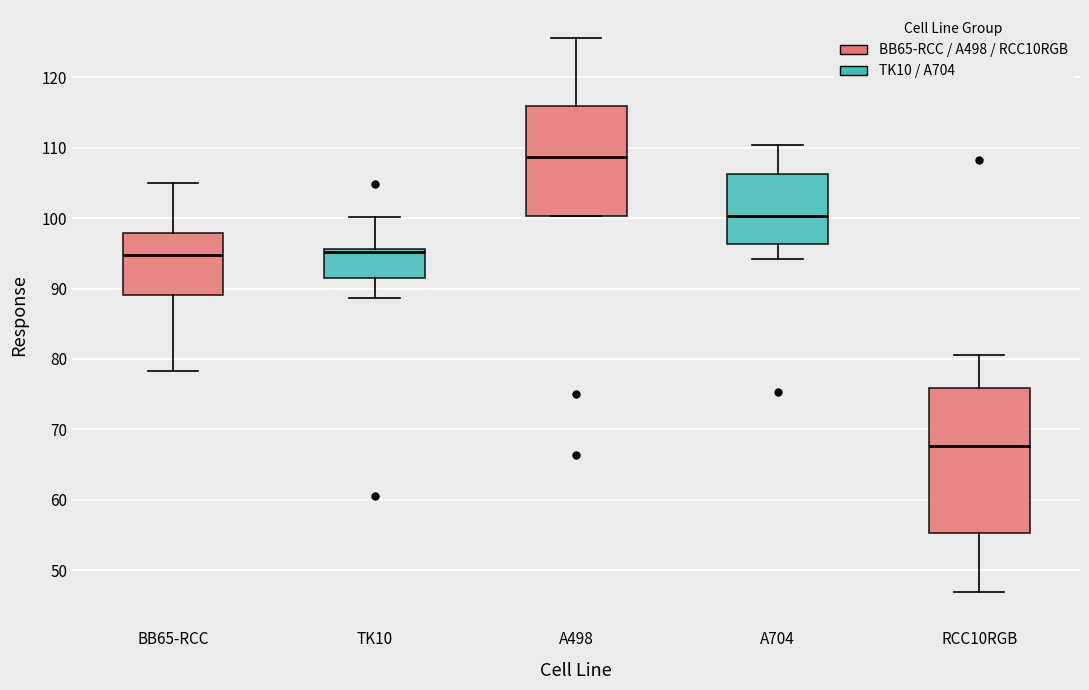

Where does the lower whisker of the box for A704 end on the y-axis? The values are not printed on the chart, so give them approximately, as read against the axis.

94